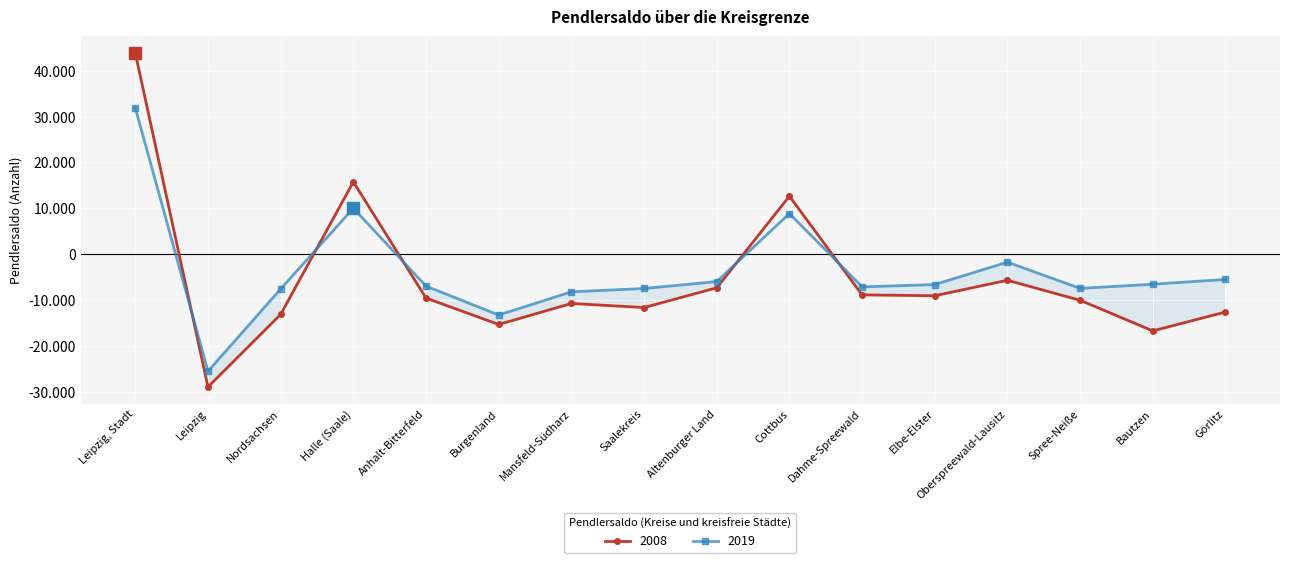

Reading left to right, what are all the values shown in this chart?

2008: 43848	-28984	-13151	15761	-9589	-15350	-10768	-11658	-7349	12639	-8895	-9084	-5703	-10076	-16745	-12632
2019: 31900	-25565	-7607	10002	-6979	-13284	-8229	-7502	-5996	8853	-7151	-6635	-1754	-7480	-6568	-5529